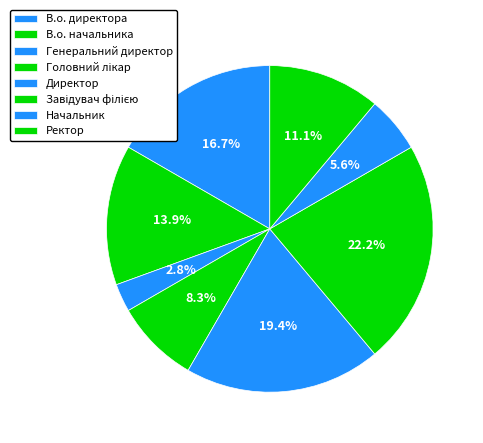

Is Генеральний директор the majority of the pie?

No